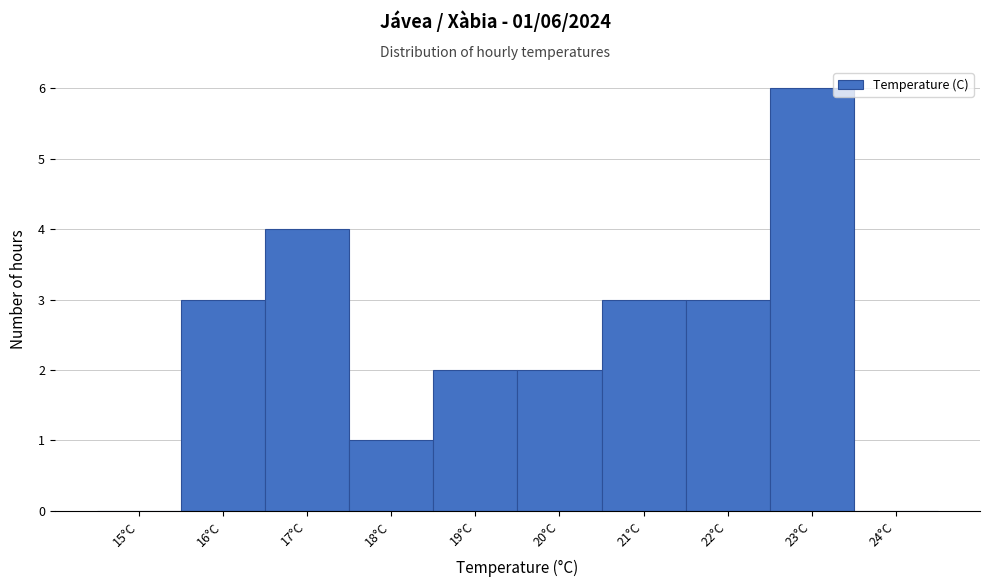

Reading left to right, list all the values displayed in this chart.

15°C=0	16°C=3	17°C=4	18°C=1	19°C=2	20°C=2	21°C=3	22°C=3	23°C=6	24°C=0